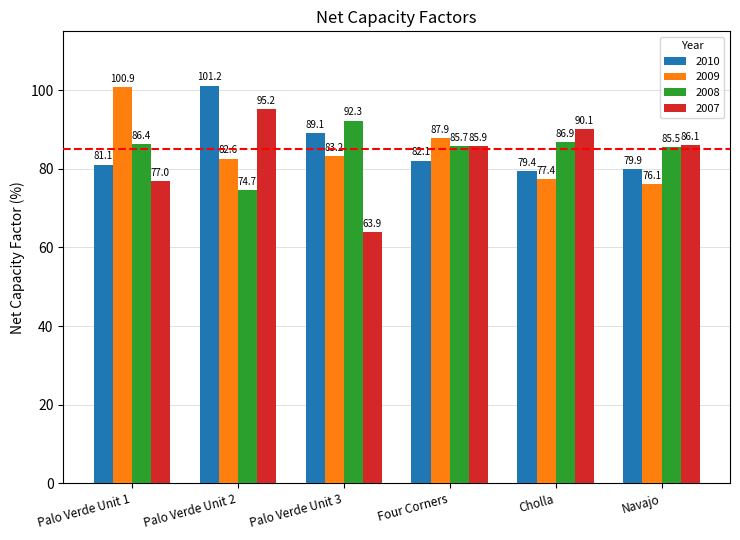

What is the total value across all series at Palo Verde Unit 3?

328.5